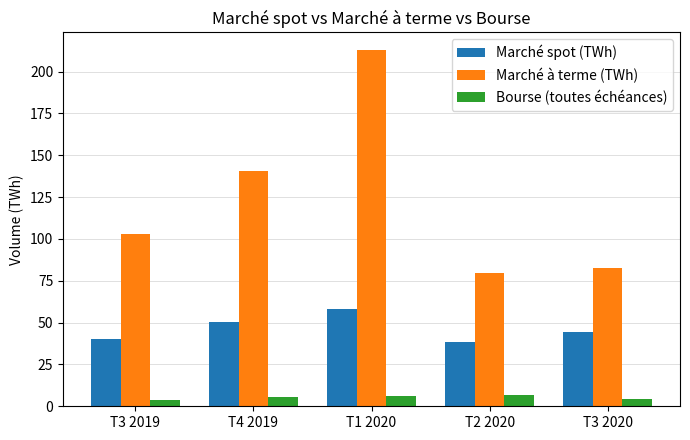

How many values in the Marché spot (TWh) series exceed 44?

3